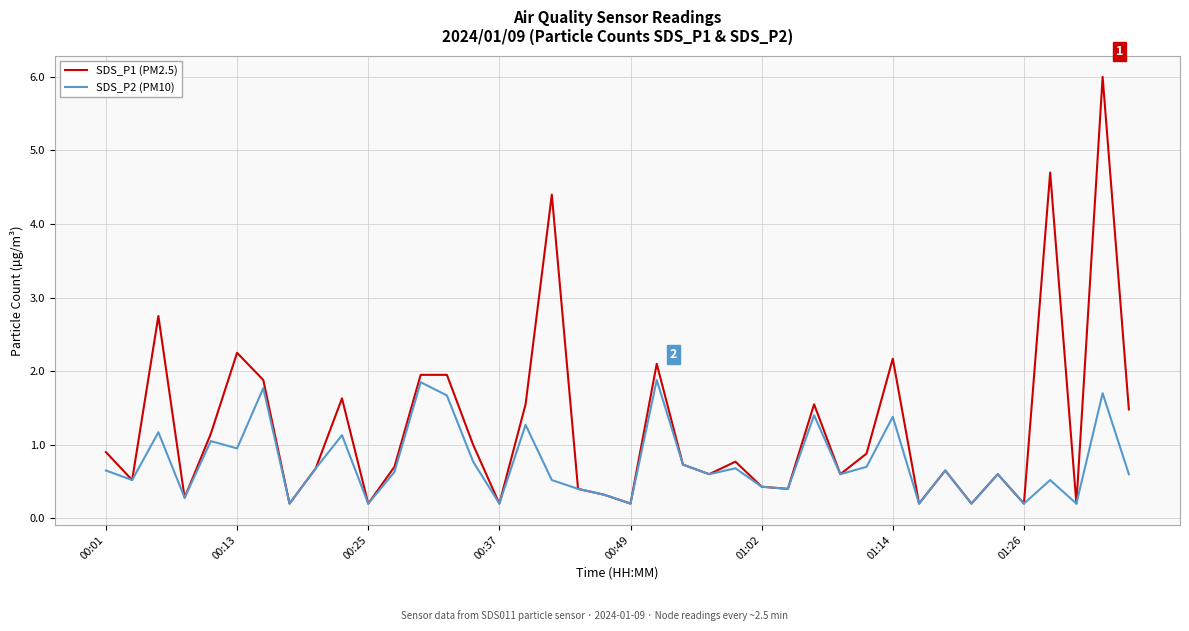

What are all the series names shown in the legend?

SDS_P1 (PM2.5), SDS_P2 (PM10)